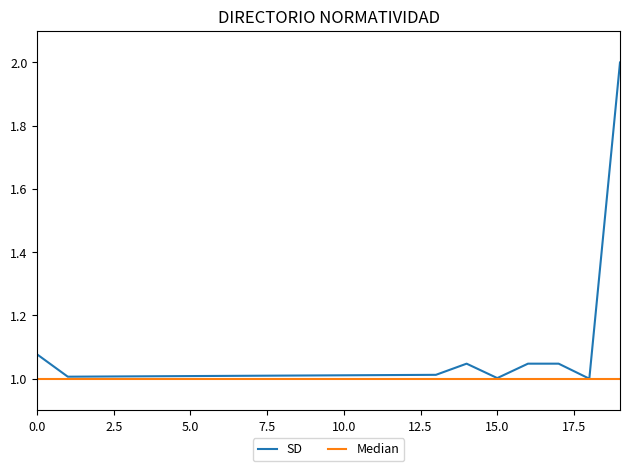

Which series has the largest range (max minus min)?

SD